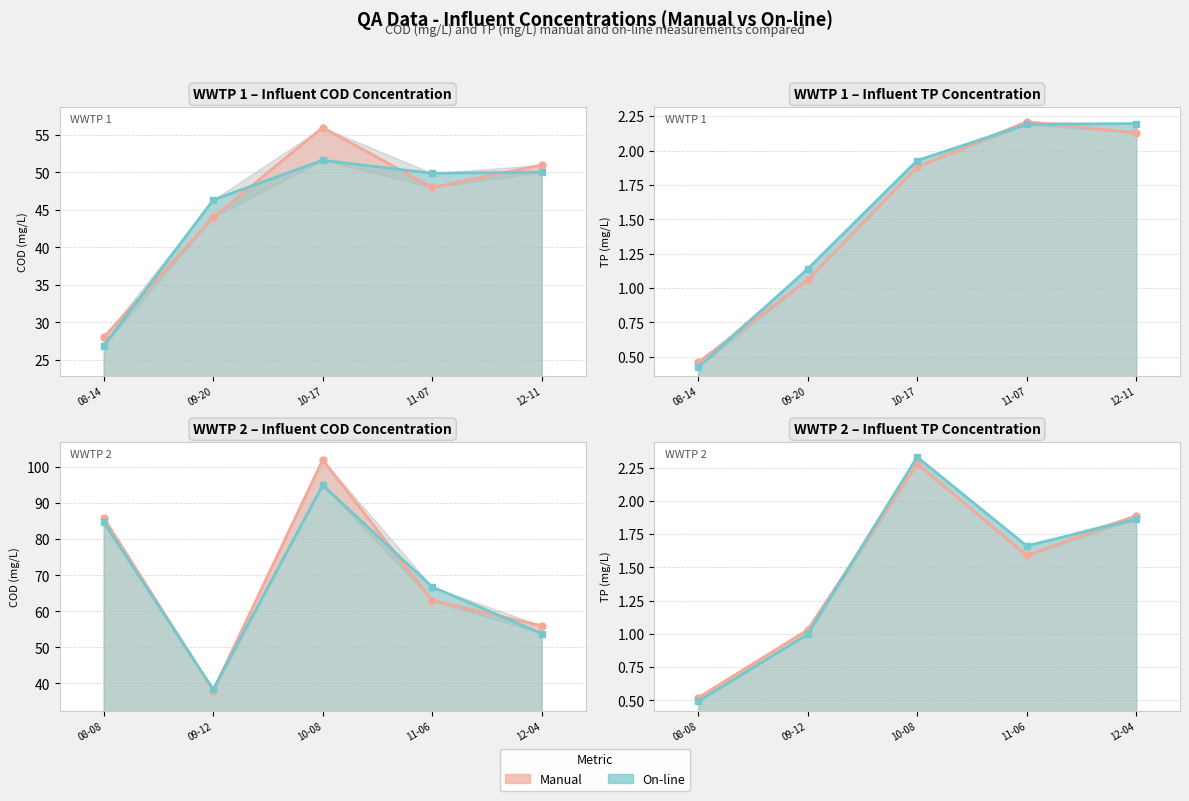

Reading left to right, what are all the values shown in this chart?

Influent COD Manual: 2018-08-14=28.0	2018-09-20=44.0	2018-10-17=56.0	2018-11-07=48.0	2018-12-11=51.0	2018-08-08=86.0	2018-09-12=38.0	2018-10-08=102.0	2018-11-06=63.0	2018-12-04=56.0
Influent COD On-line: 2018-08-14=26.8	2018-09-20=46.3	2018-10-17=51.6	2018-11-07=49.9	2018-12-11=50.0	2018-08-08=84.8	2018-09-12=38.4	2018-10-08=95.0	2018-11-06=66.8	2018-12-04=53.8
Influent TP Manual: 2018-08-14=0.5	2018-09-20=1.1	2018-10-17=1.9	2018-11-07=2.2	2018-12-11=2.1	2018-08-08=0.5	2018-09-12=1.0	2018-10-08=2.3	2018-11-06=1.6	2018-12-04=1.9
Influent TP On-line: 2018-08-14=0.4	2018-09-20=1.1	2018-10-17=1.9	2018-11-07=2.2	2018-12-11=2.2	2018-08-08=0.5	2018-09-12=1.0	2018-10-08=2.3	2018-11-06=1.7	2018-12-04=1.9